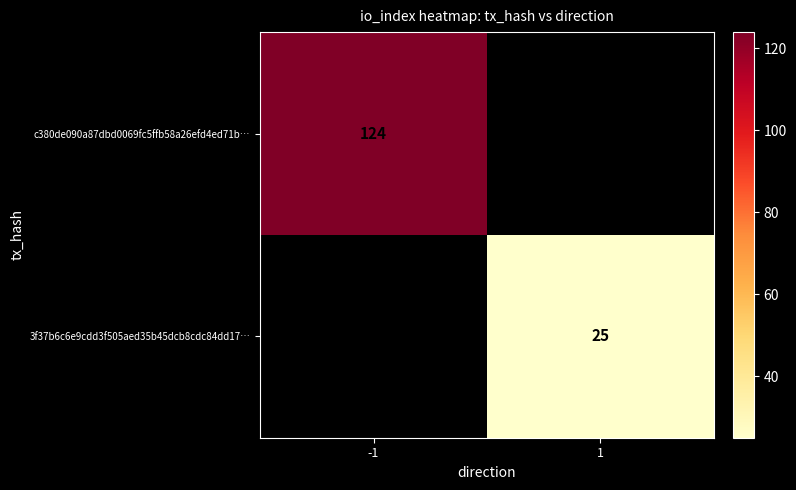

Is the value of 3f37b6c6e9cdd3f505aed35b45dcb8cdc84dd17… at 1 greater than the value of c380de090a87dbd0069fc5ffb58a26efd4ed71b… at -1?

No